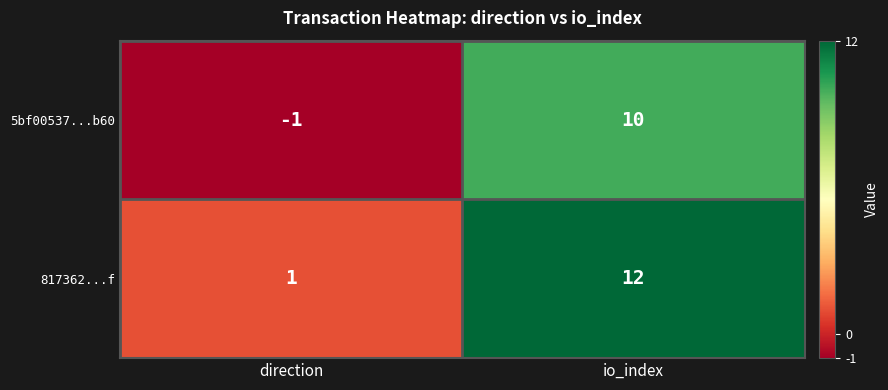

What is the greatest value displayed?

12